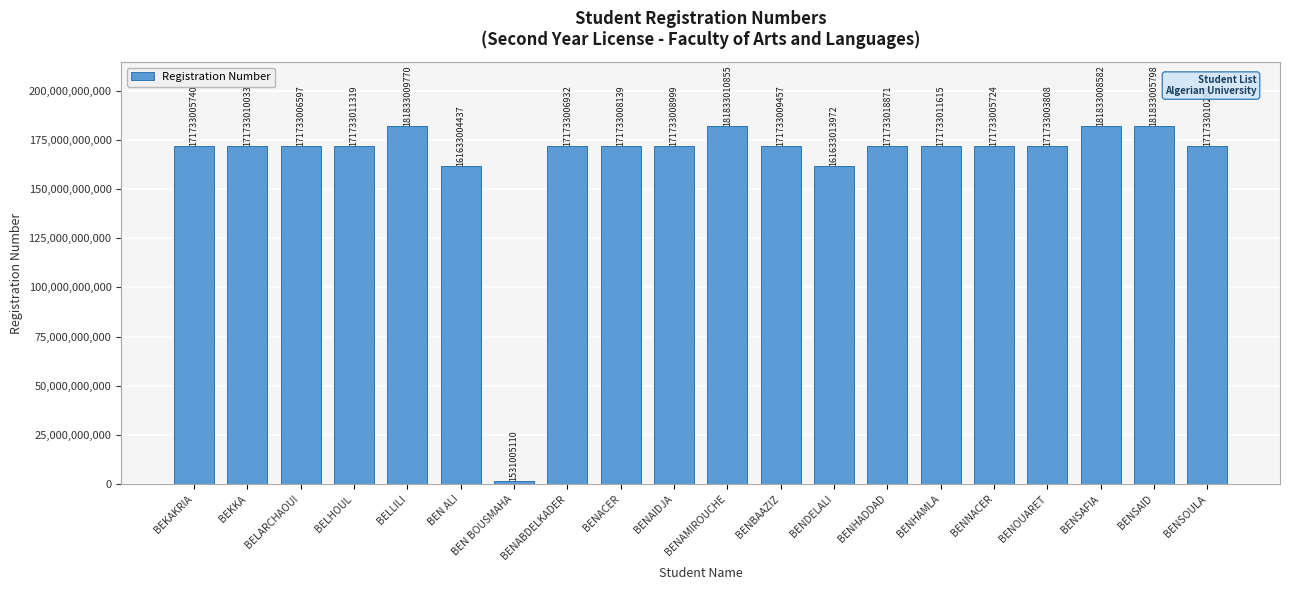

What is the label of the 1st bar from the left?

BEKAKRIA